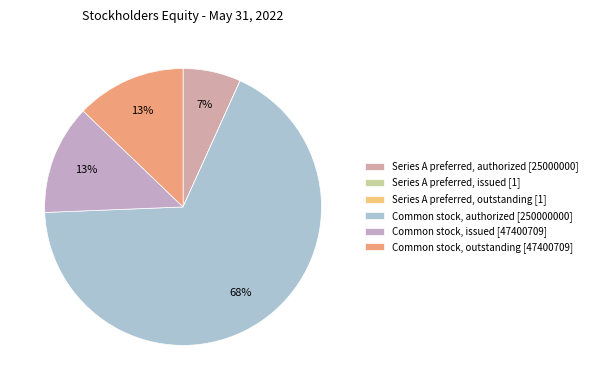

What is the largest slice in the pie chart?

Common stock, authorized [250000000]